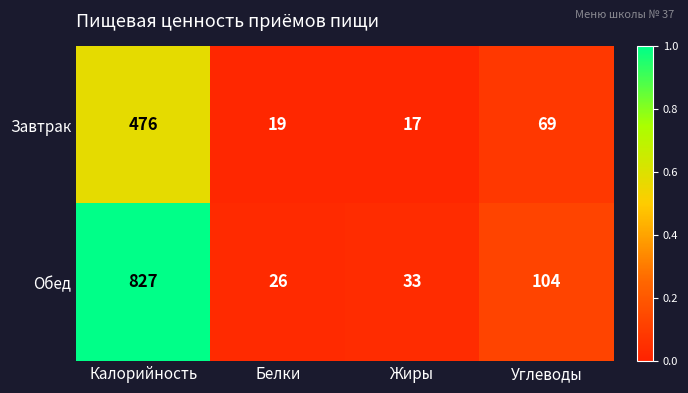

What is the difference between the second highest and minimum values in the Обед series?

78